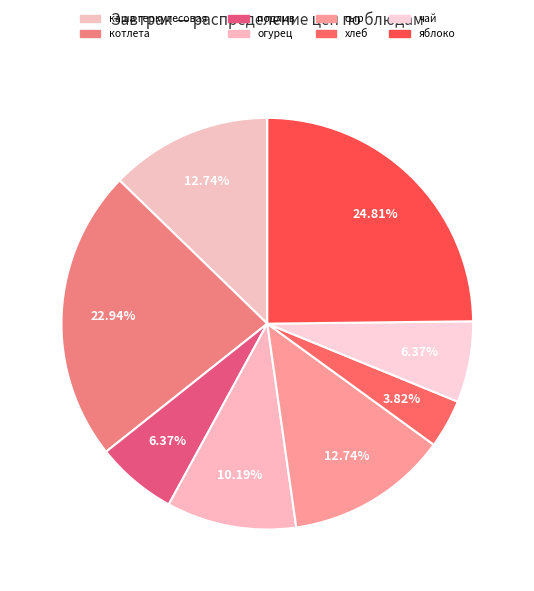

Which has a higher value, яблоко or подлив?

яблоко